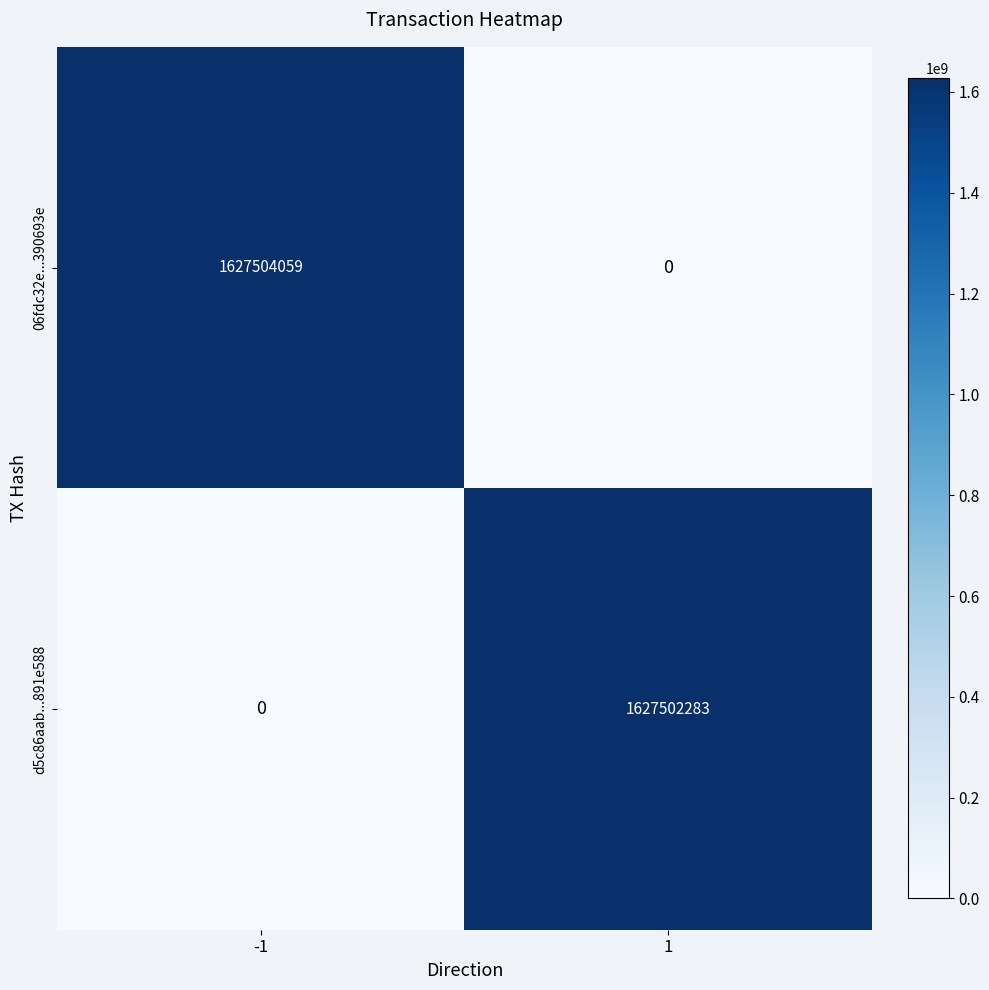

What is the approximate value of 06fdc32e...390693e at -1, to the nearest 100?

1627504100